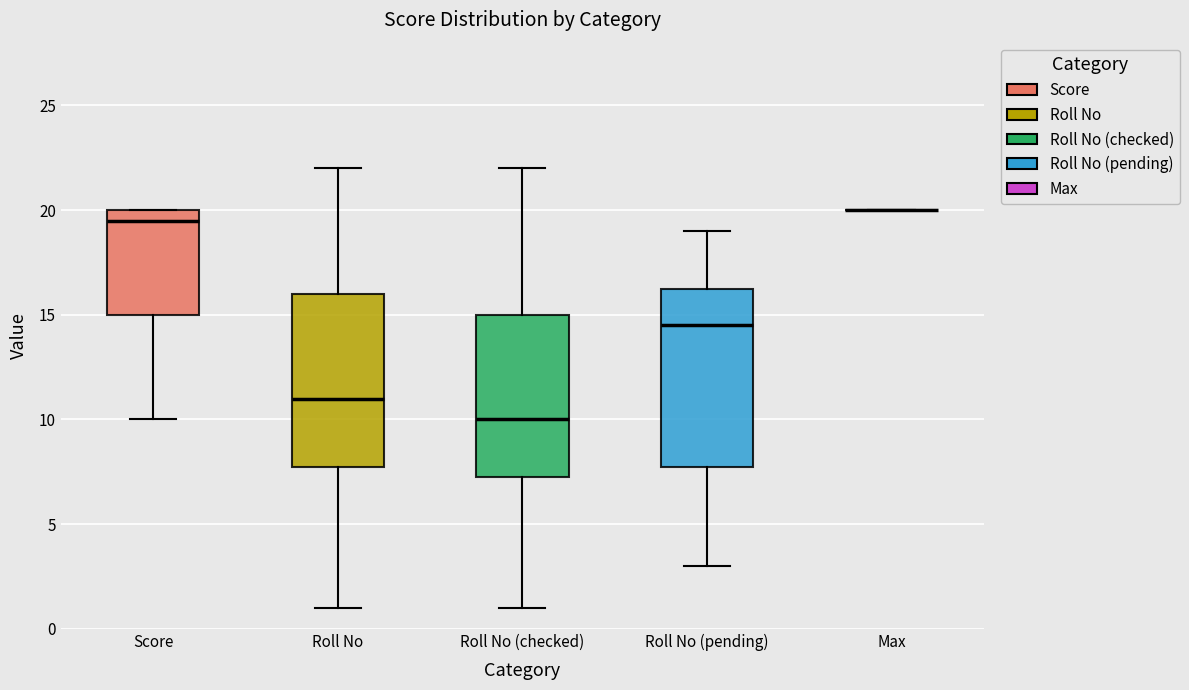

Where is the lower edge of the box for Roll No (checked) on the y-axis? The values are not printed on the chart, so give them approximately, as read against the axis.

7.5